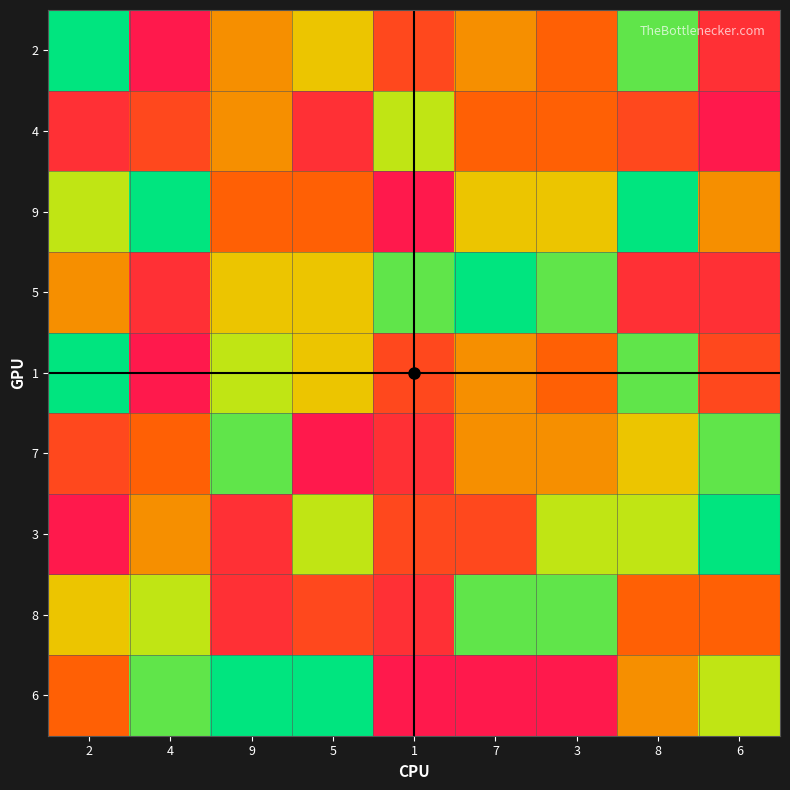

How many data points does each series have?

9